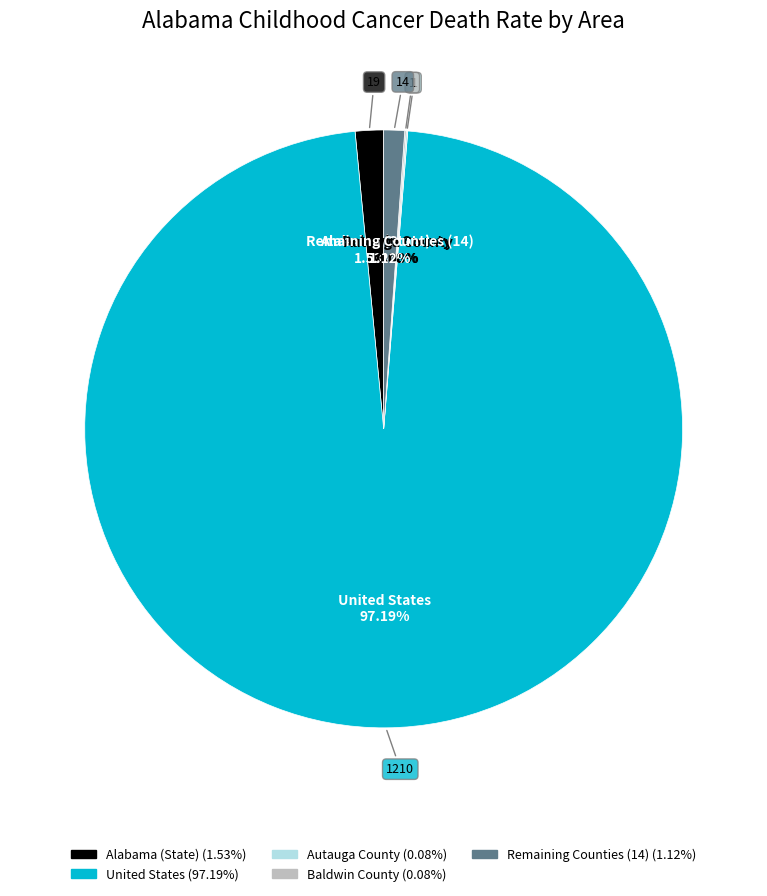

Does any single category account for the majority?

Yes